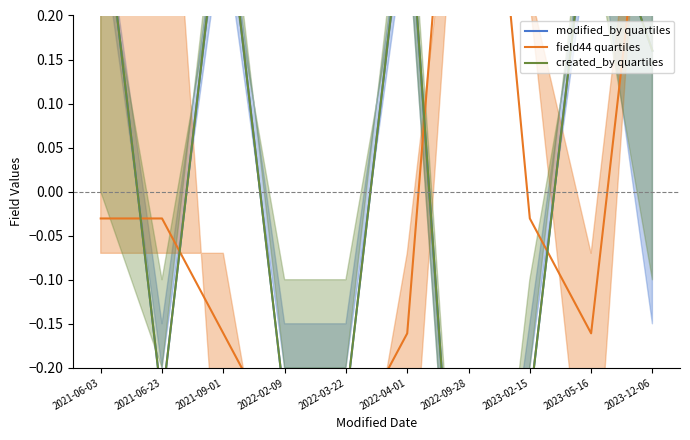

How many negative values does the modified_by quartiles series have?

5